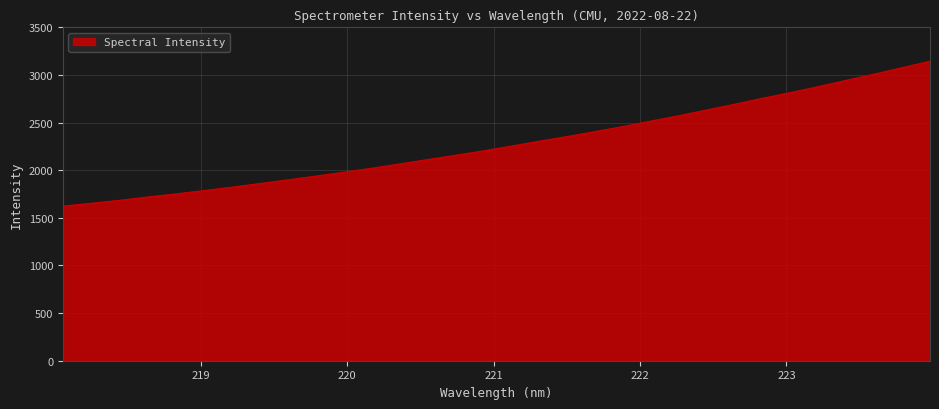

What is the smallest value displayed?

1623.3